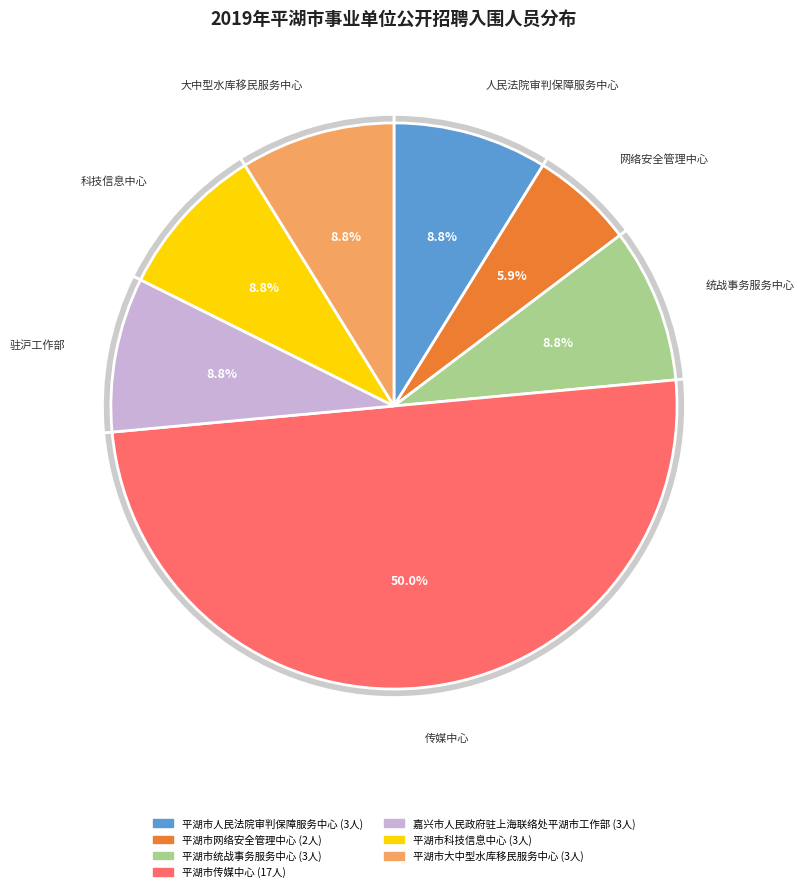

Does any single category account for the majority?

No